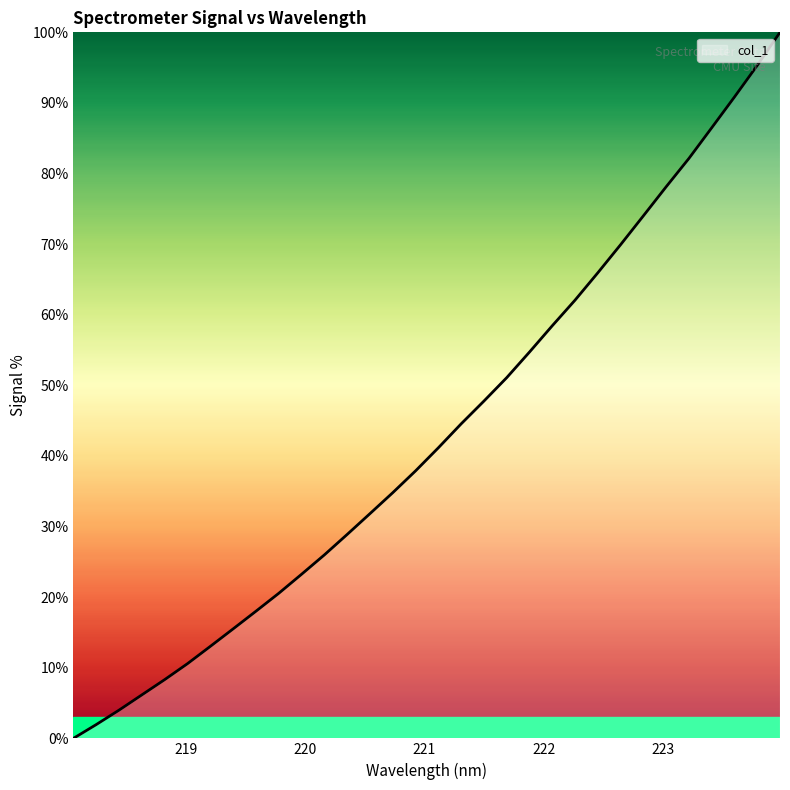

What is the maximum value shown in the chart?

100.0